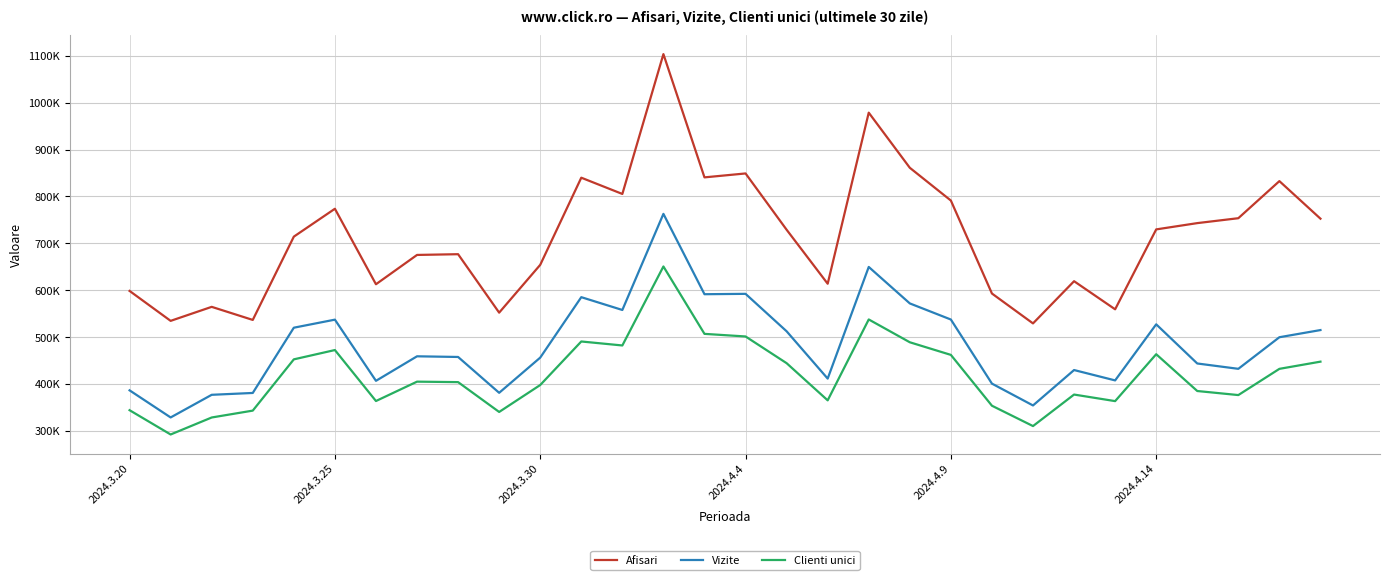

What are all the series names shown in the legend?

Afisari, Vizite, Clienti unici